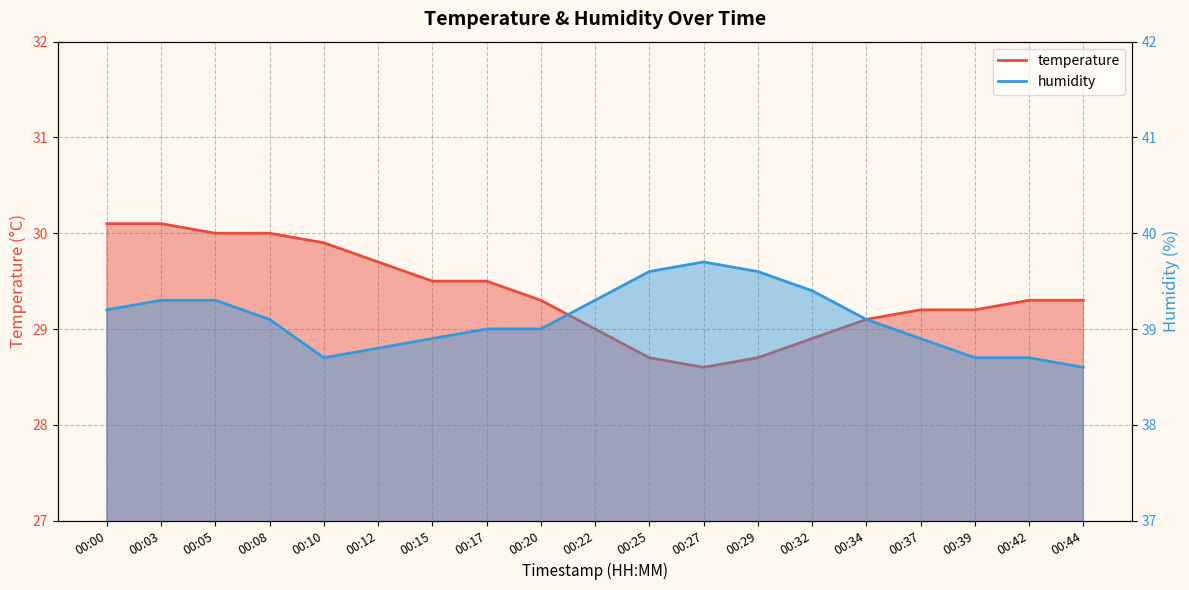

Reading left to right, extract all data points from this chart.

temperature: 30.1	30.1	30.0	30.0	29.9	29.7	29.5	29.5	29.3	29.0	28.7	28.6	28.7	28.9	29.1	29.2	29.2	29.3	29.3
humidity: 39.2	39.3	39.3	39.1	38.7	38.8	38.9	39.0	39.0	39.3	39.6	39.7	39.6	39.4	39.1	38.9	38.7	38.7	38.6